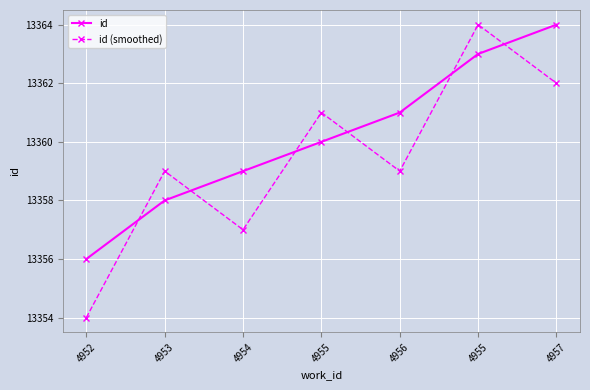

What is the difference between the id values at 4957 and 4956?

3